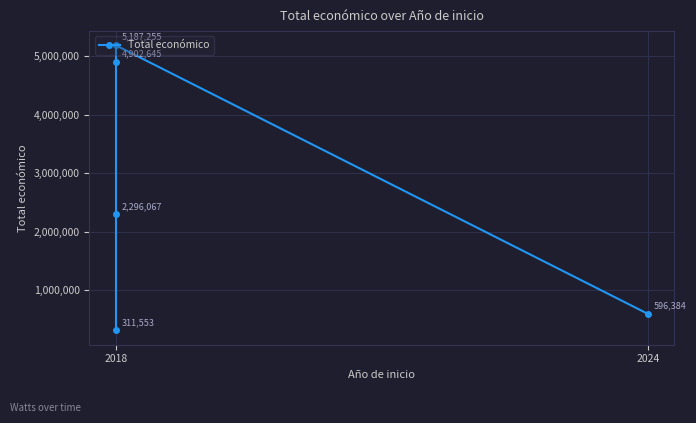

Approximately how many times larger is the value at 2024 compared to 2018?

0.1